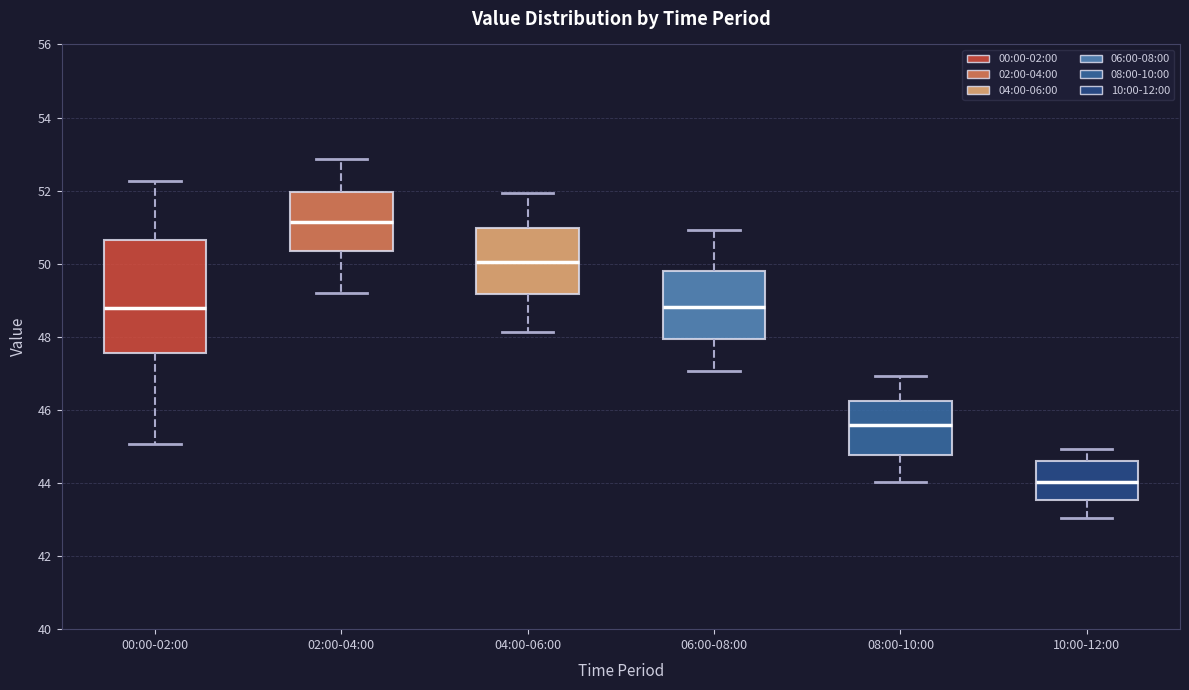

Where is the lower edge of the box for 08:00-10:00 on the y-axis? The values are not printed on the chart, so give them approximately, as read against the axis.

44.8